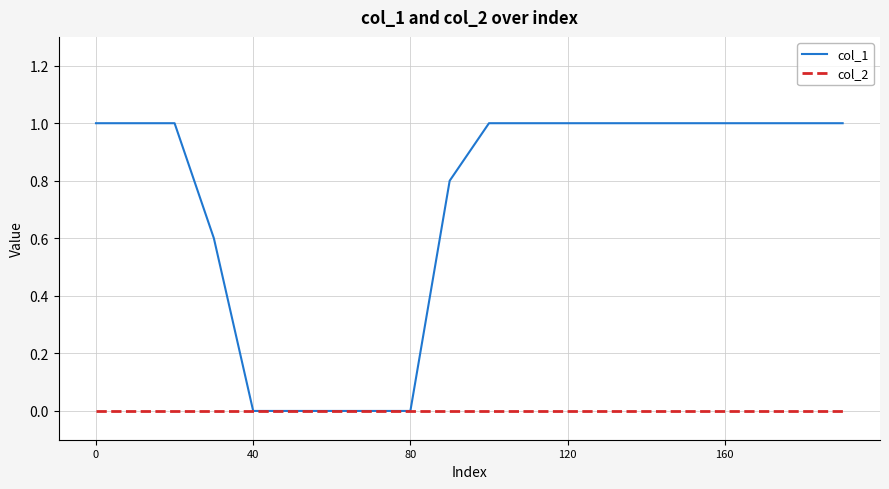

Which series has the largest range (max minus min)?

col_1